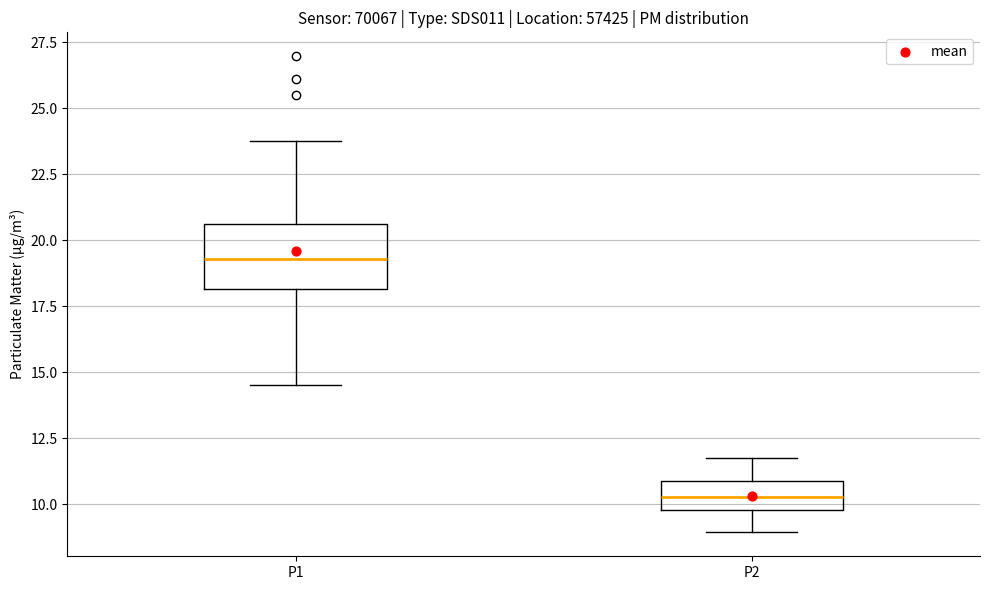

Reading left to right, read every box against the y-axis: the position of its median line, the range the box covers, and the ends of its whiskers. The values are not printed on the chart, so give them approximately, as read against the axis.

P1: median 19.5, box 18.0 to 20.5, whiskers 14.5 to 24.0
P2: median 10.5, box 10.0 to 11.0, whiskers 9.0 to 12.0